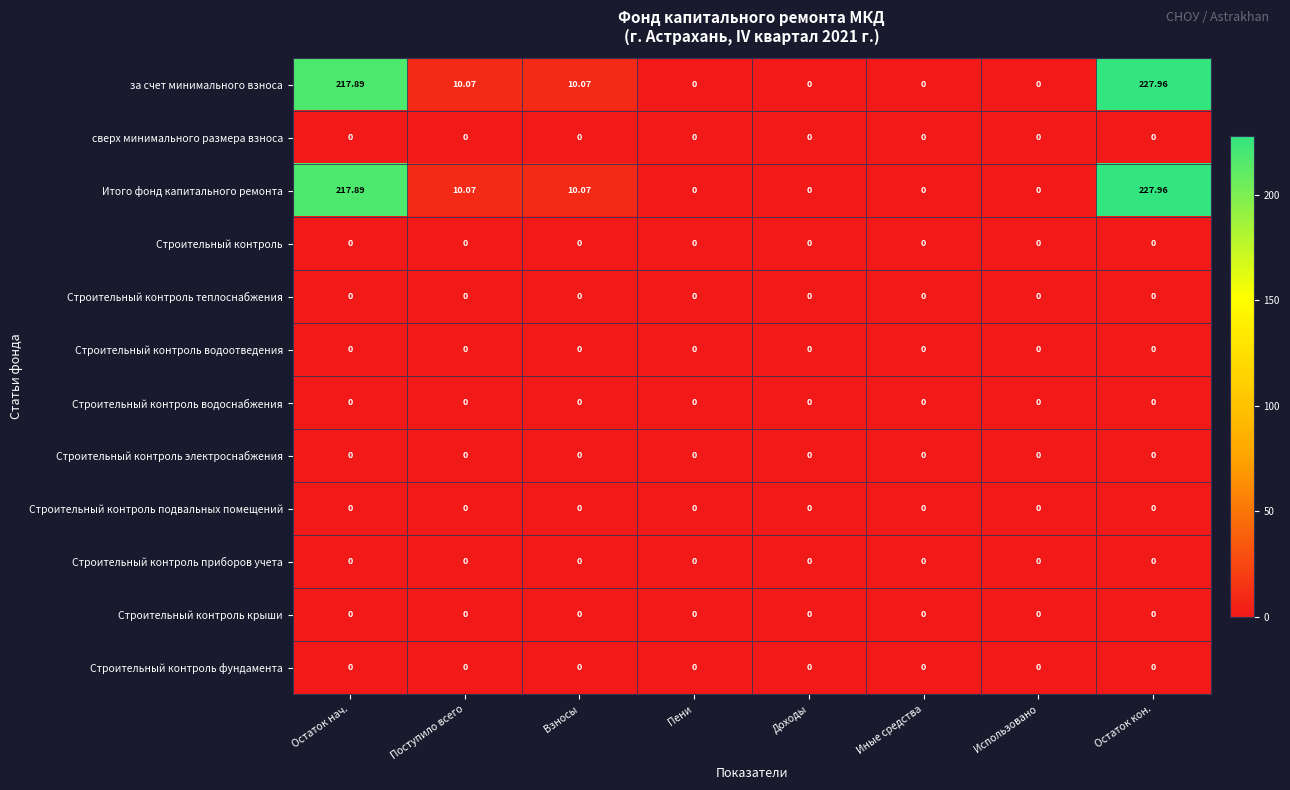

At which category is the sum across all series the highest?

Остаток кон.